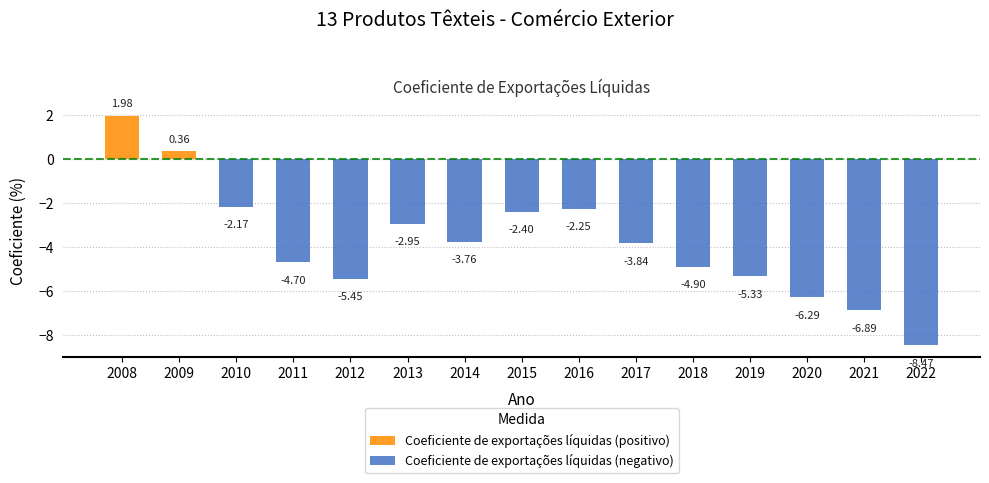

Are the bars grouped side by side (vs. stacked)?

Yes